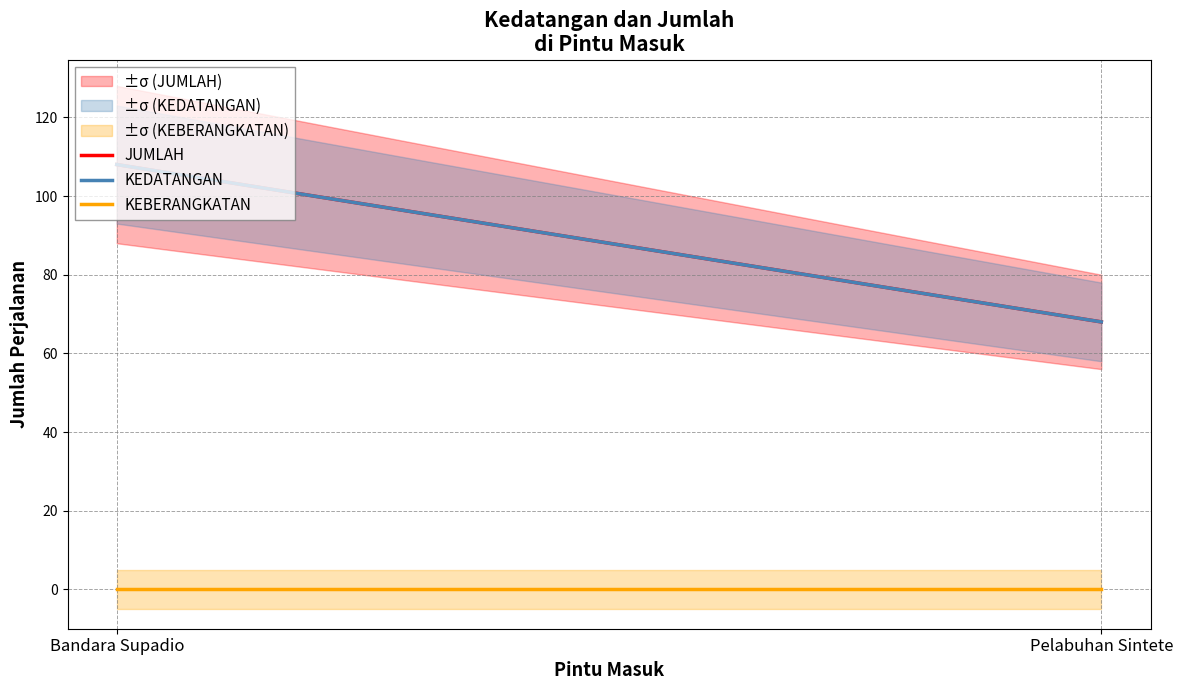

Between Pelabuhan Sintete and Bandara Supadio, which is larger?

Bandara Supadio